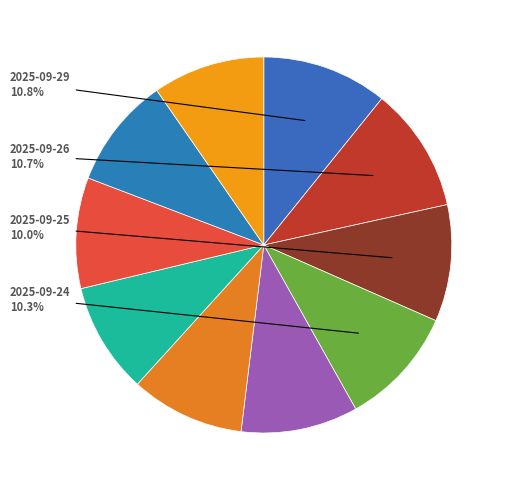

Which slice is the largest?

2025-09-29